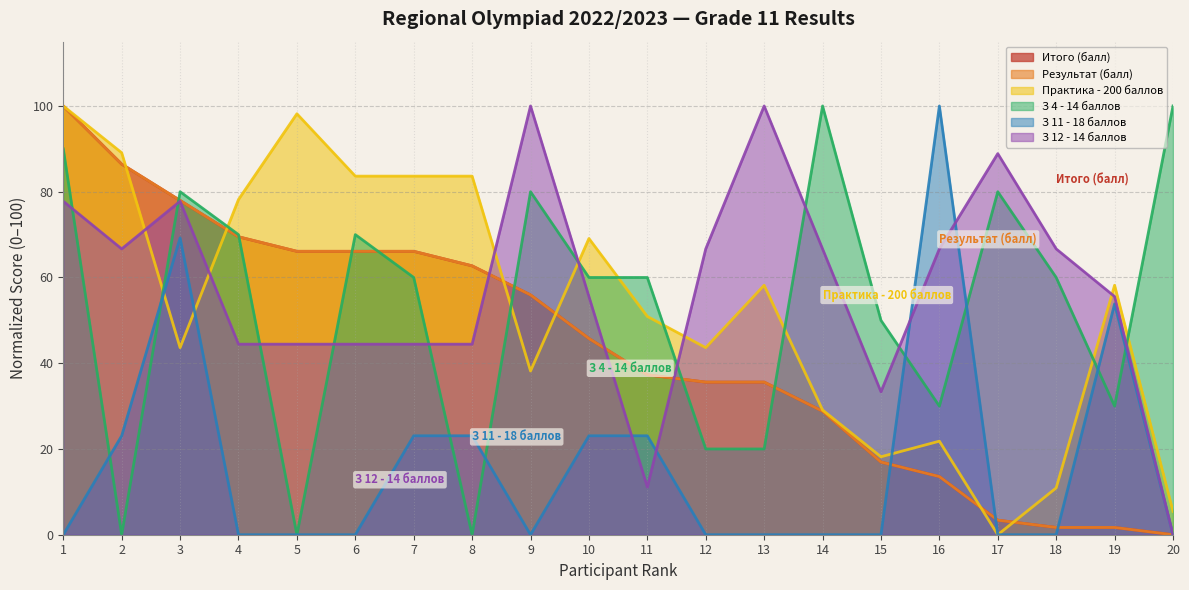

Is it true that Итого (балл) equals 128.1 at 2?

False